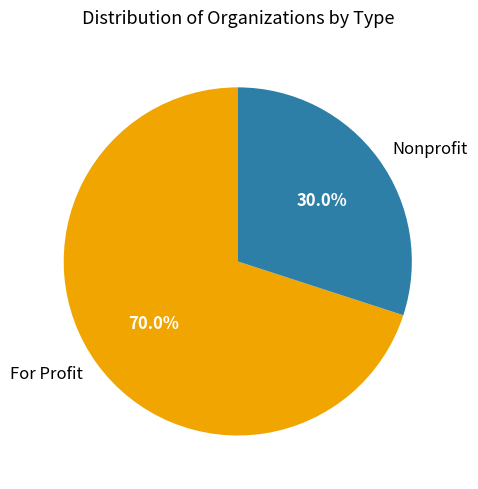

What is the smallest slice in the pie chart?

Nonprofit